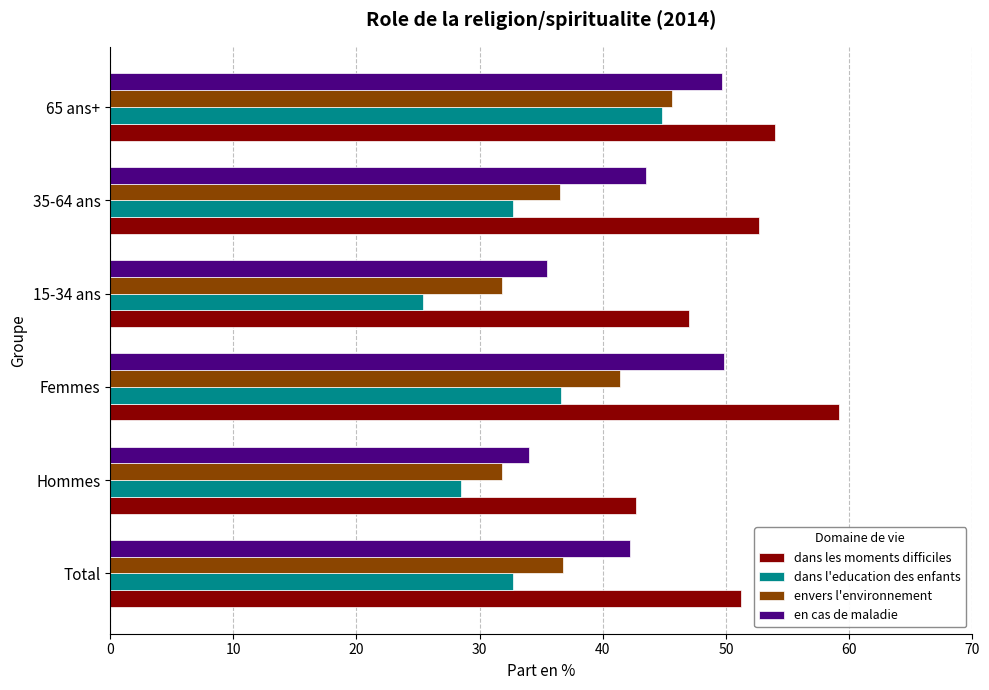

At which category is the sum across all series the highest?

65 ans+